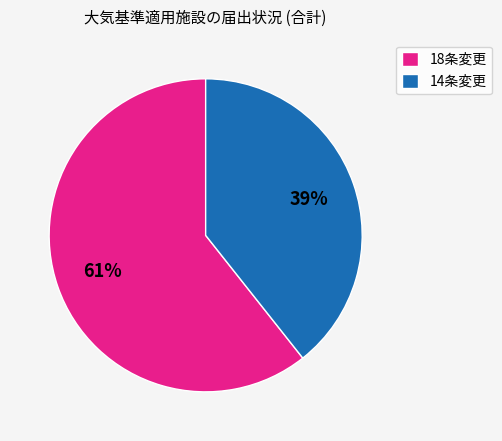

Rank the categories by value from highest to lowest.

18条変更, 14条変更